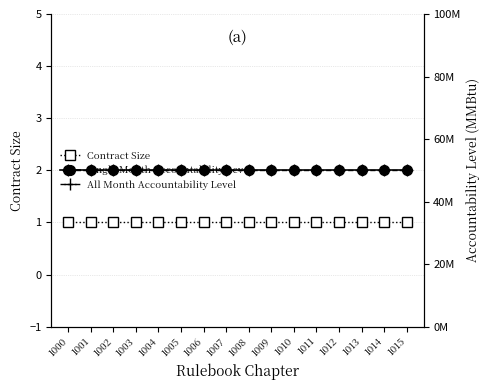

How many series are shown in this chart?

3